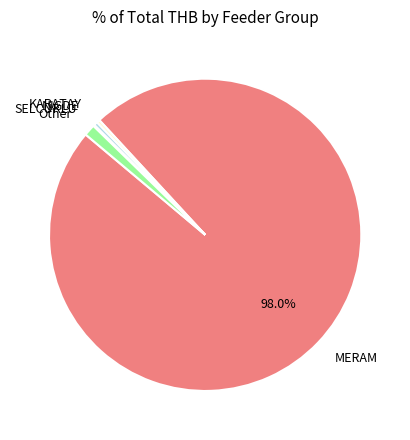

To the nearest percent, what is the average slice percentage?

20%